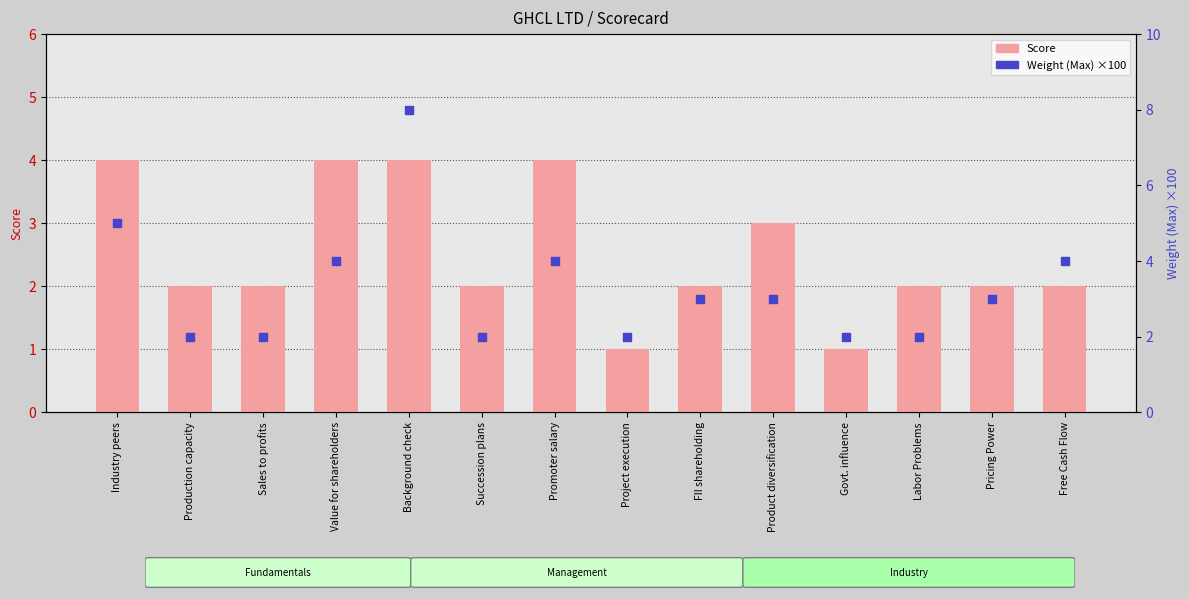

Which series has the widest spread of Y values?

Weight (Max)